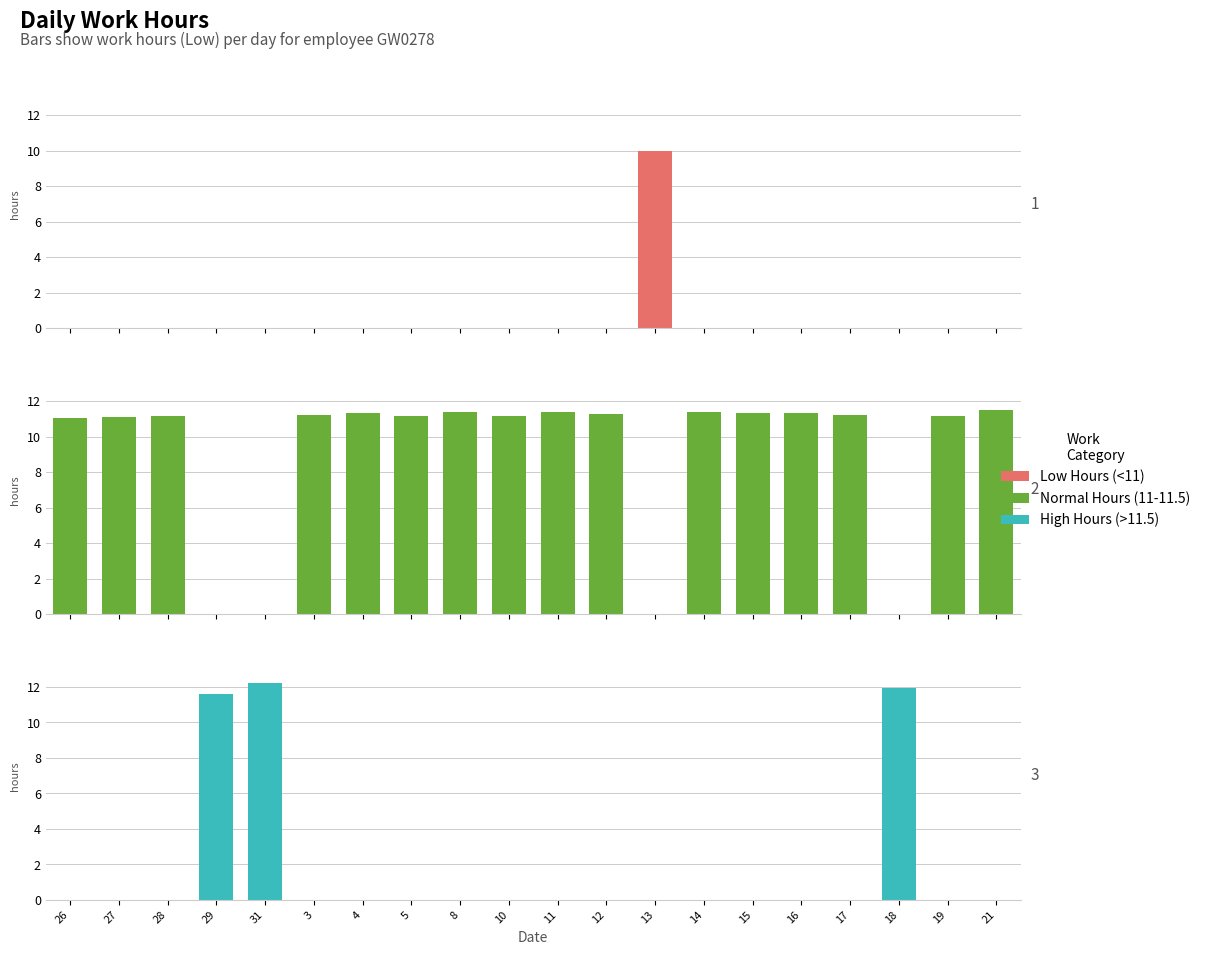

What position from the right is 12?

9